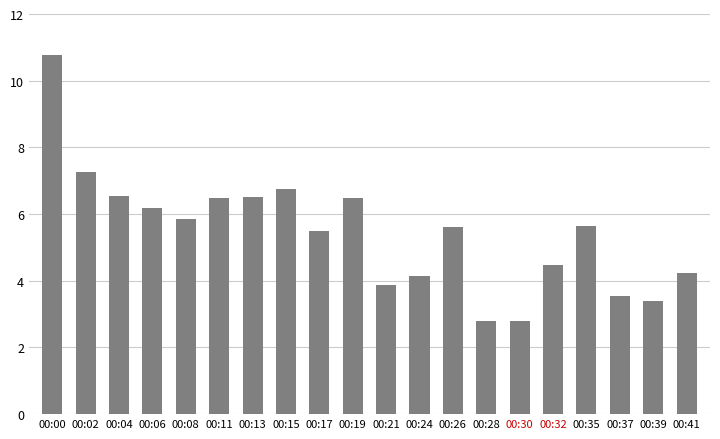

The value at 00:00 is 10.8. True or false?

True